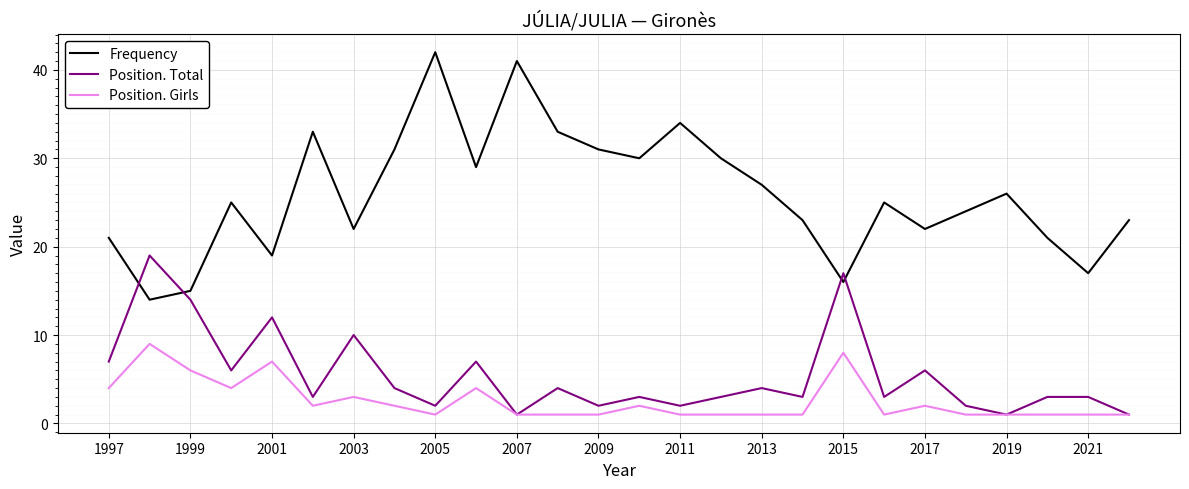

Which series has the largest total across all categories?

Frequency